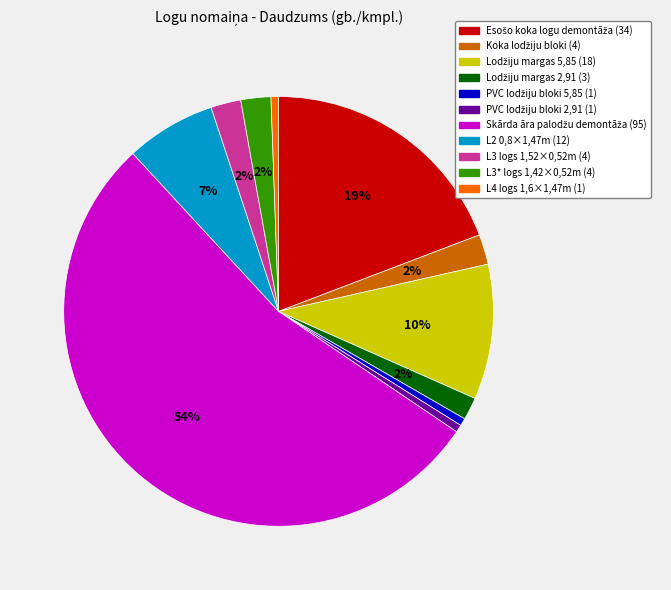

Is there any slice that represents more than half of the pie?

Yes